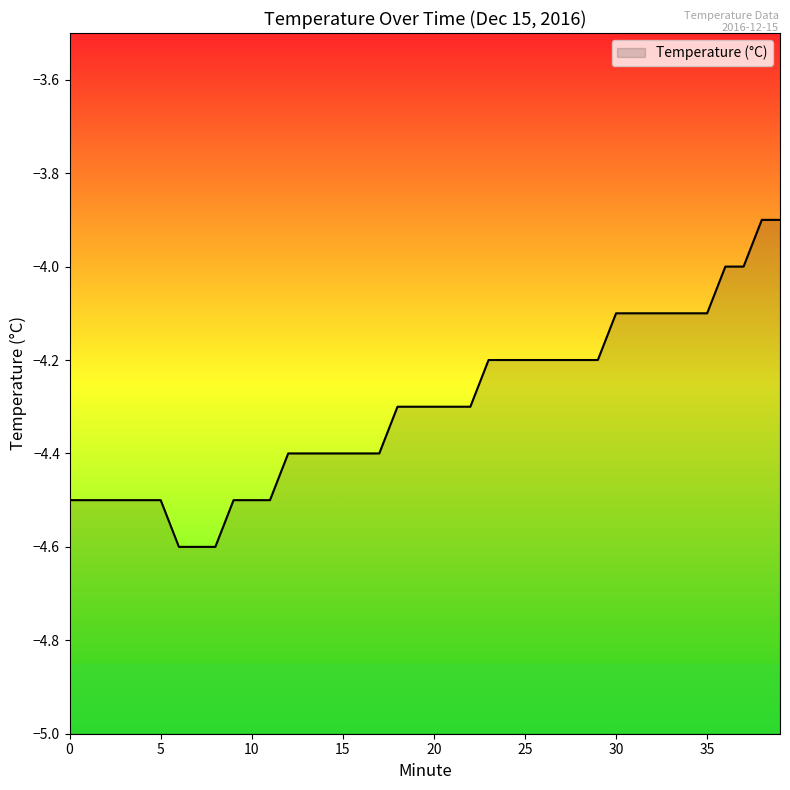

Where is the data nearest to the value -4?

36